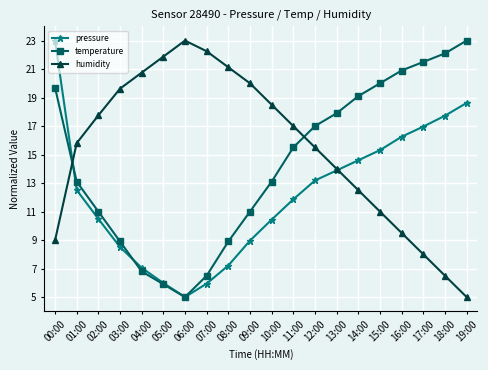

What position from the right is 00:00?

20